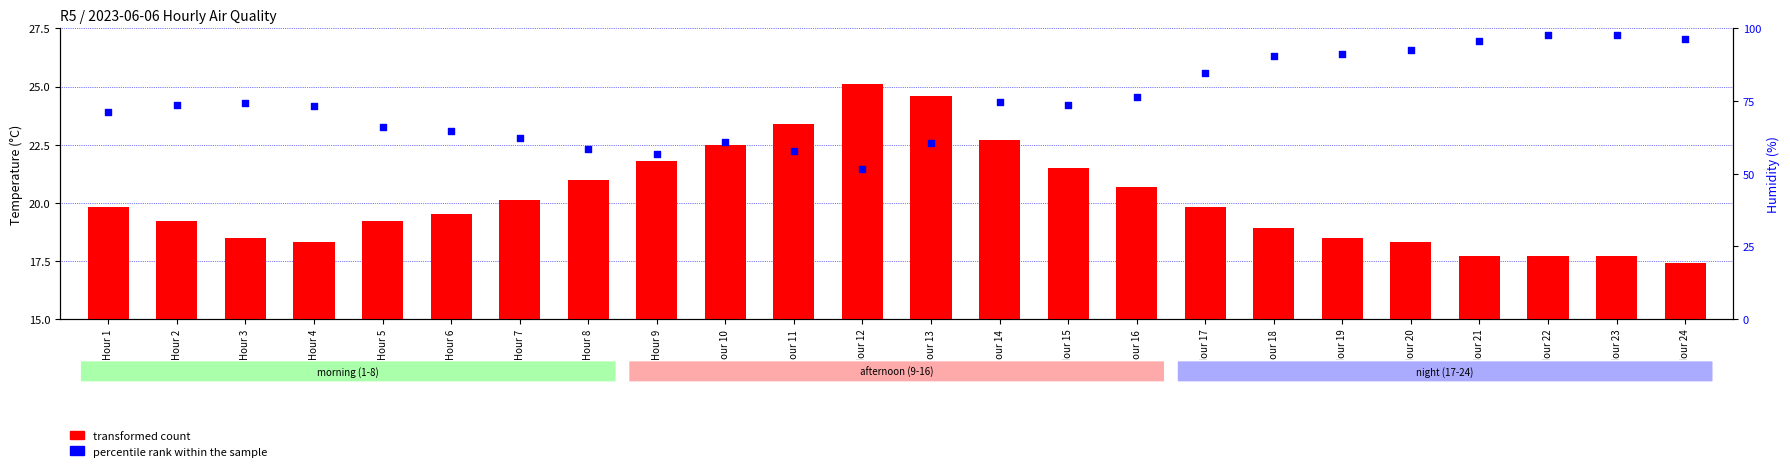

What is the total value across all series at Hour 20?

110.9